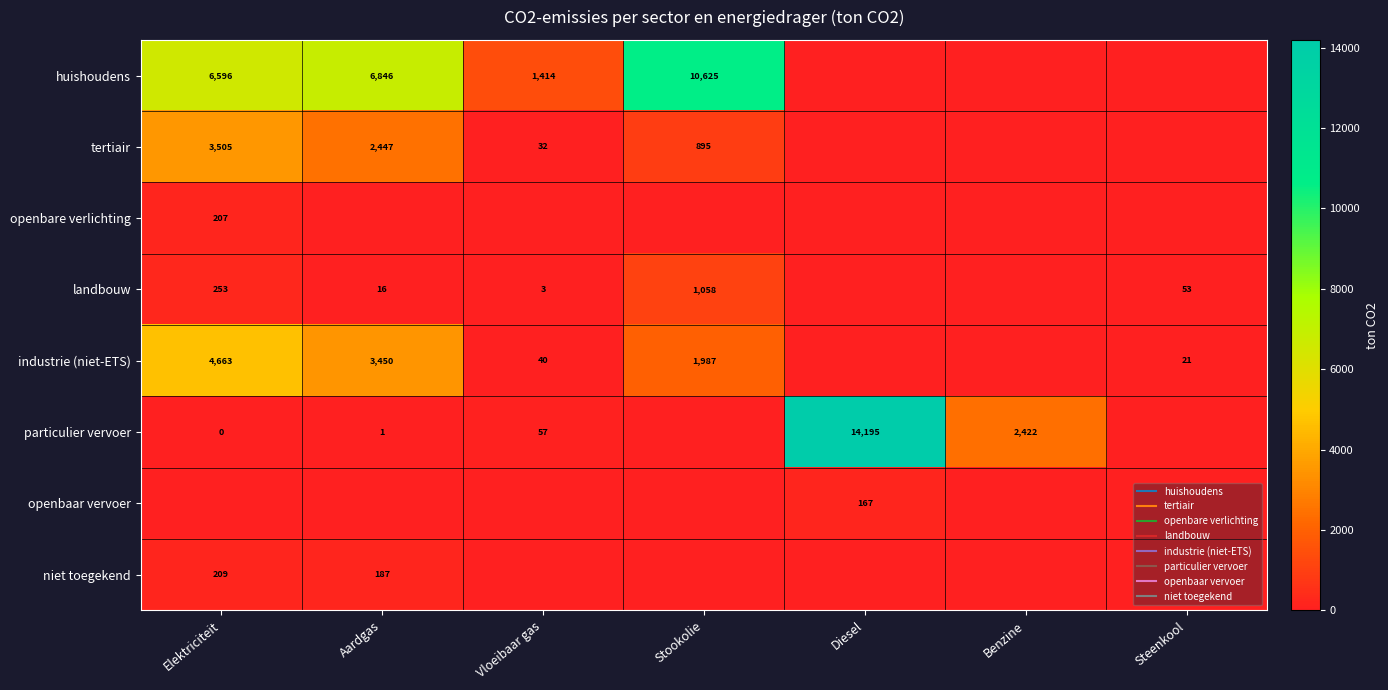

How many values in the landbouw series exceed 15?

4